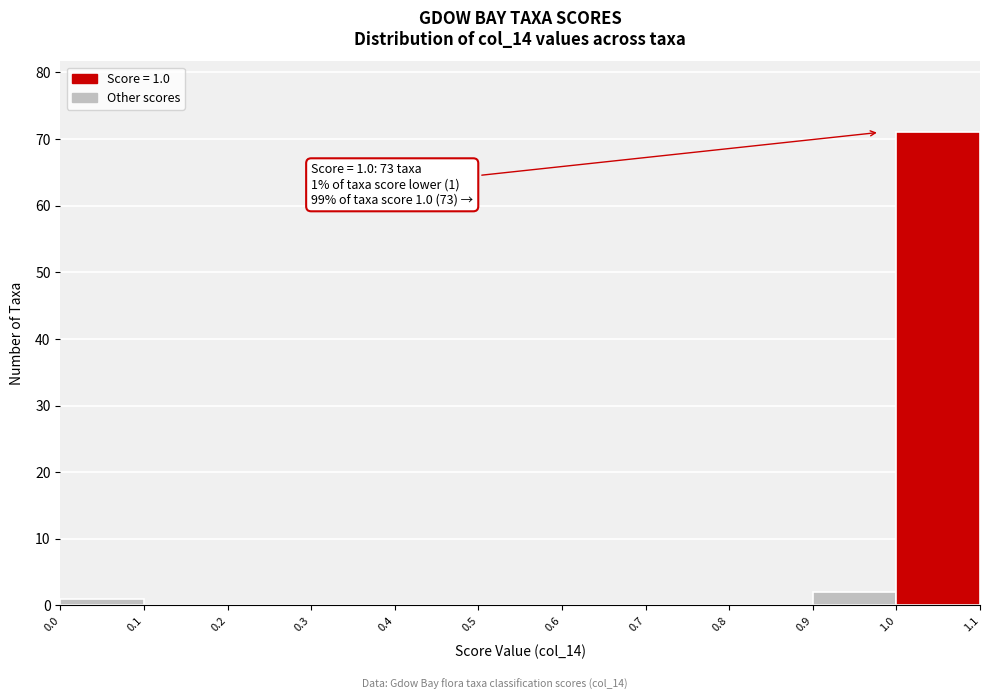

Which range on the x-axis has the tallest bar?

1.0 to 1.1